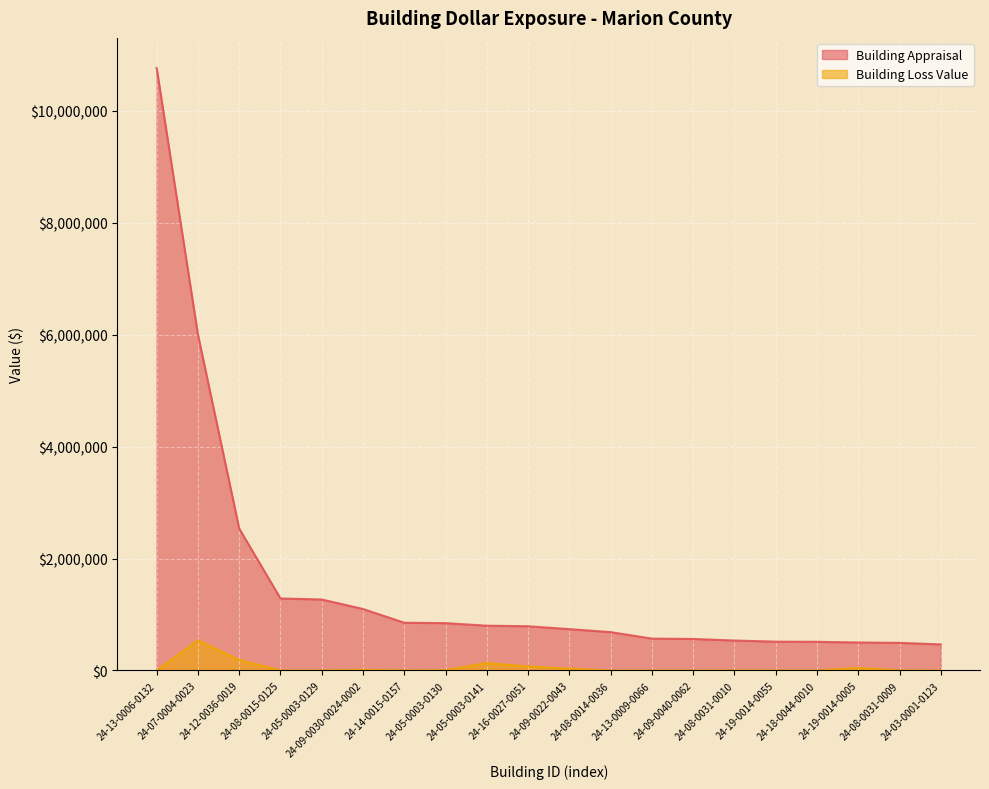

What is the difference between the Building Loss Value values at 24-05-0003-0129 and 24-07-0004-0023?

540000